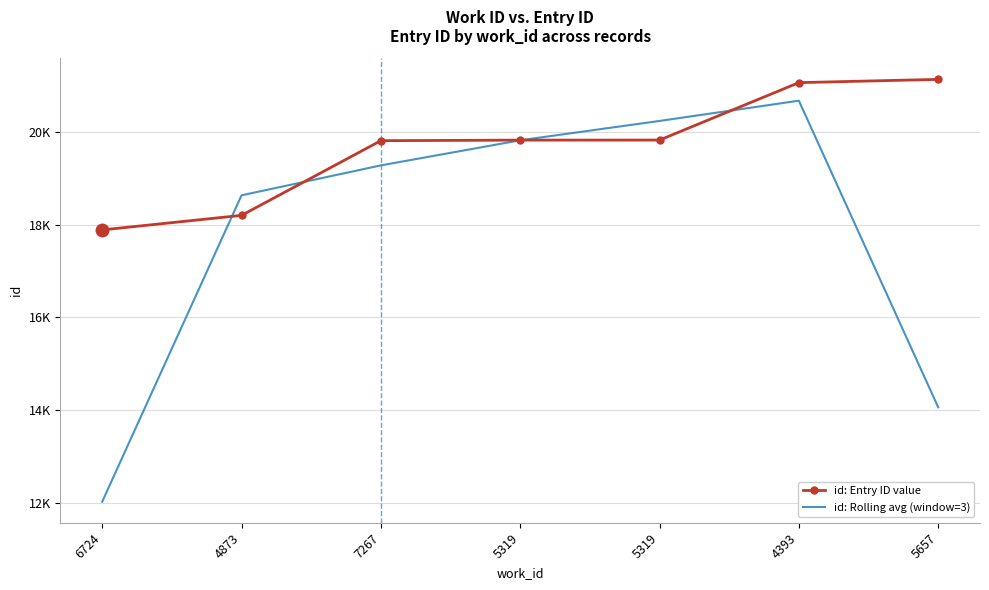

What are all the series names shown in the legend?

id: Entry ID value, id: Rolling avg (window=3)